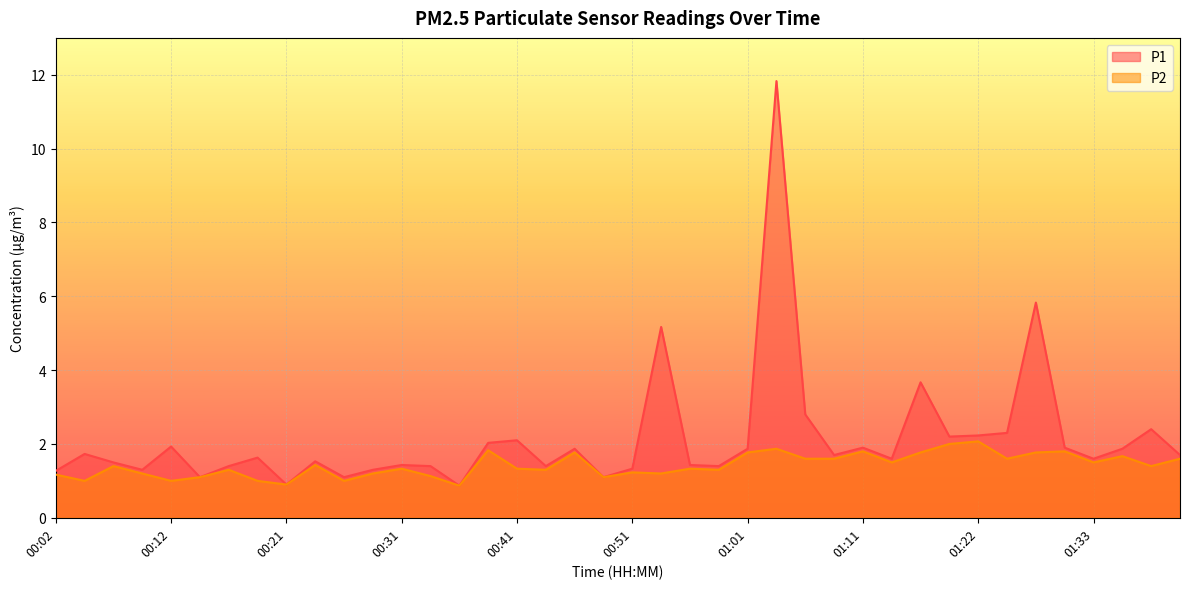

In P2, how many points are lower than both neighbors (excluding endpoints)?

13